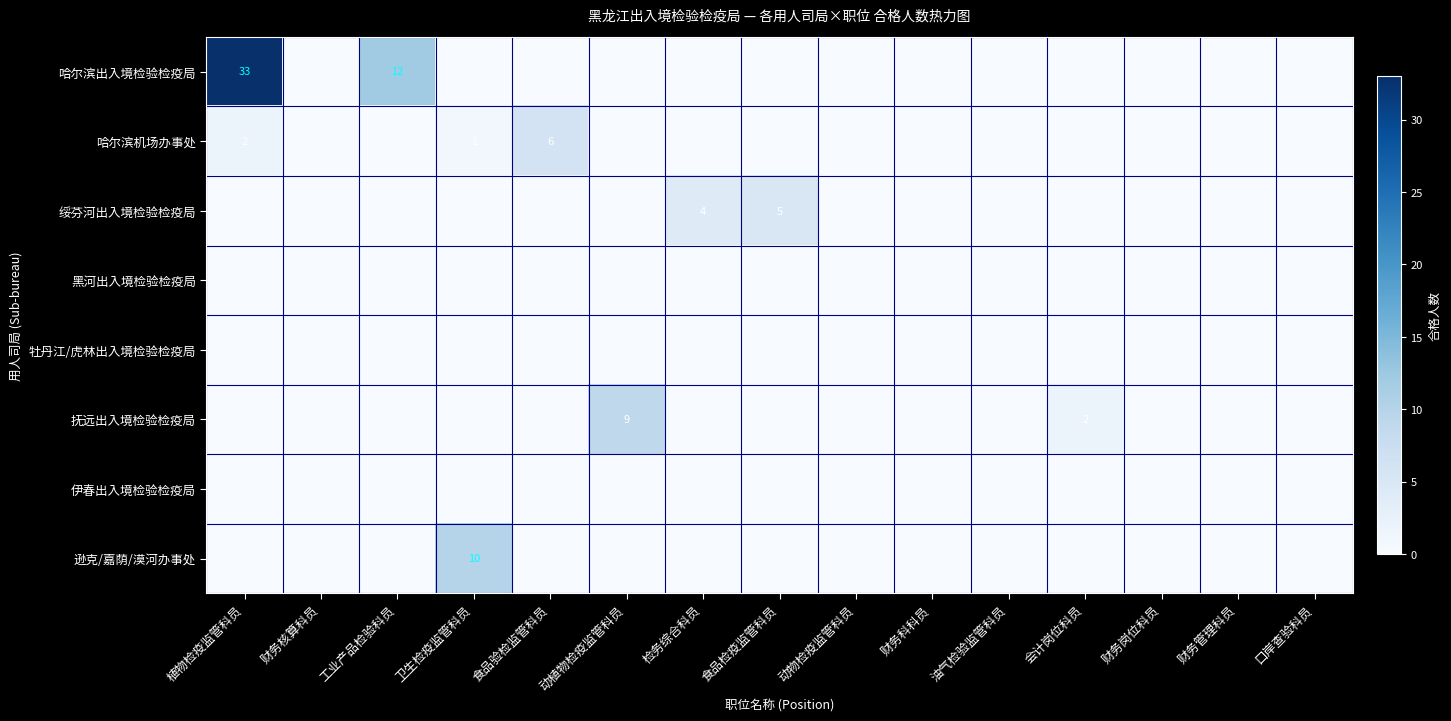

How many positive values does the 哈尔滨出入境检验检疫局 series have?

2